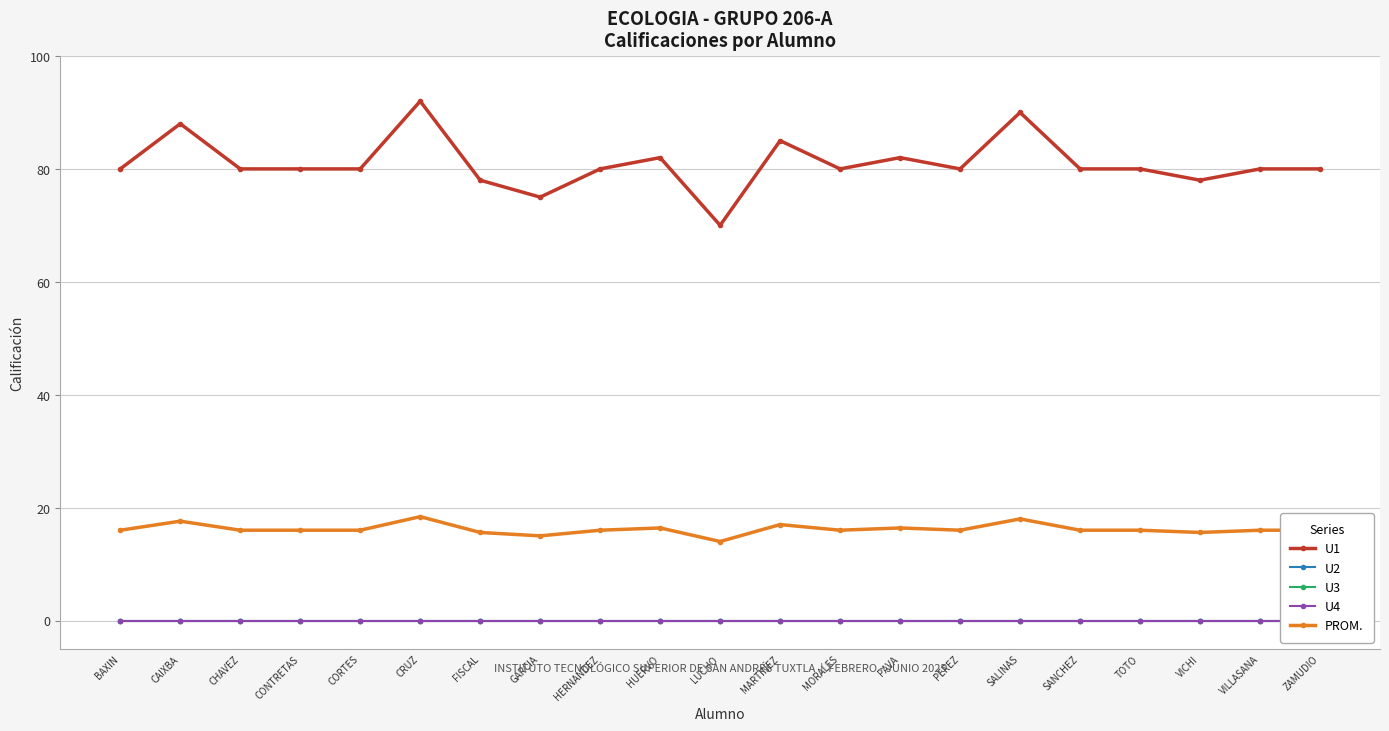

In PROM., how many points are higher than both neighbors (excluding endpoints)?

6